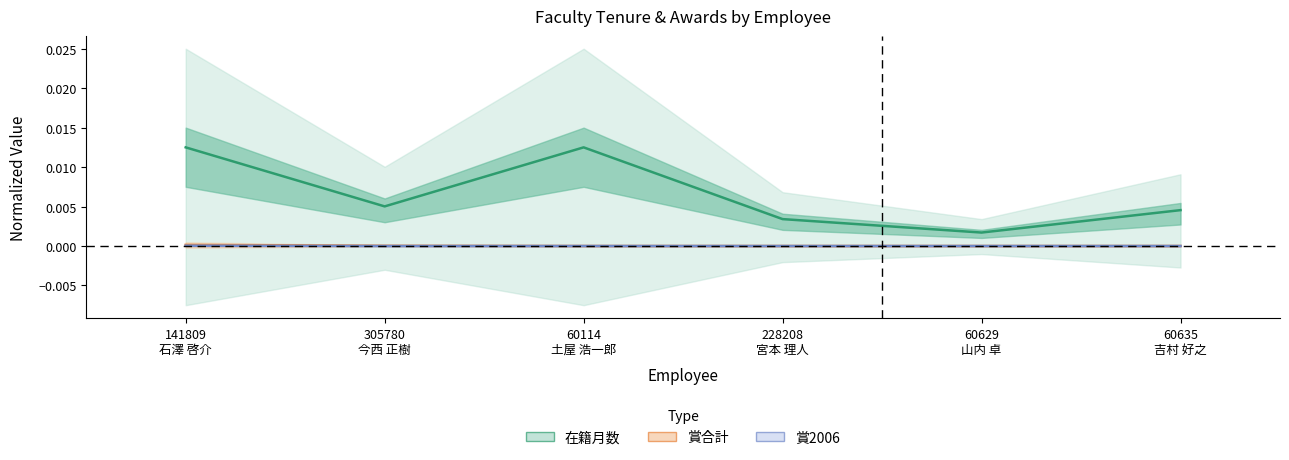

In 在籍月数, how many points are lower than both neighbors (excluding endpoints)?

2